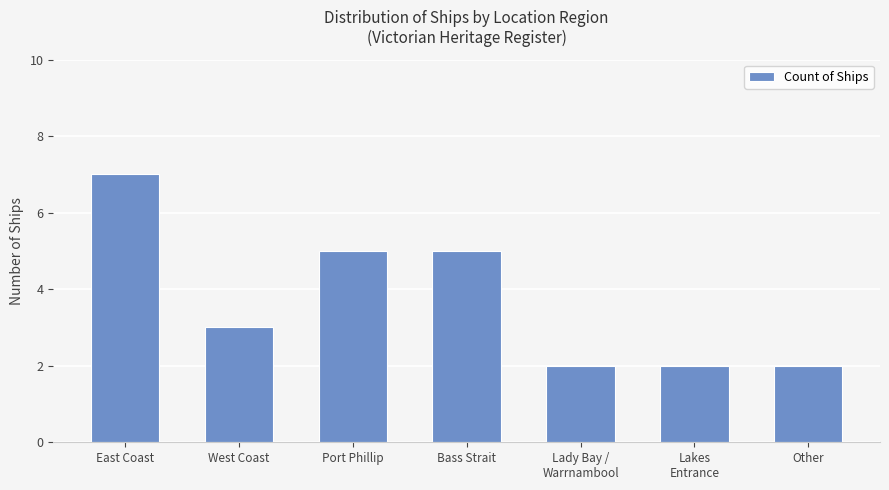

Reading left to right, what are all the values shown in this chart?

7	3	5	5	2	2	2